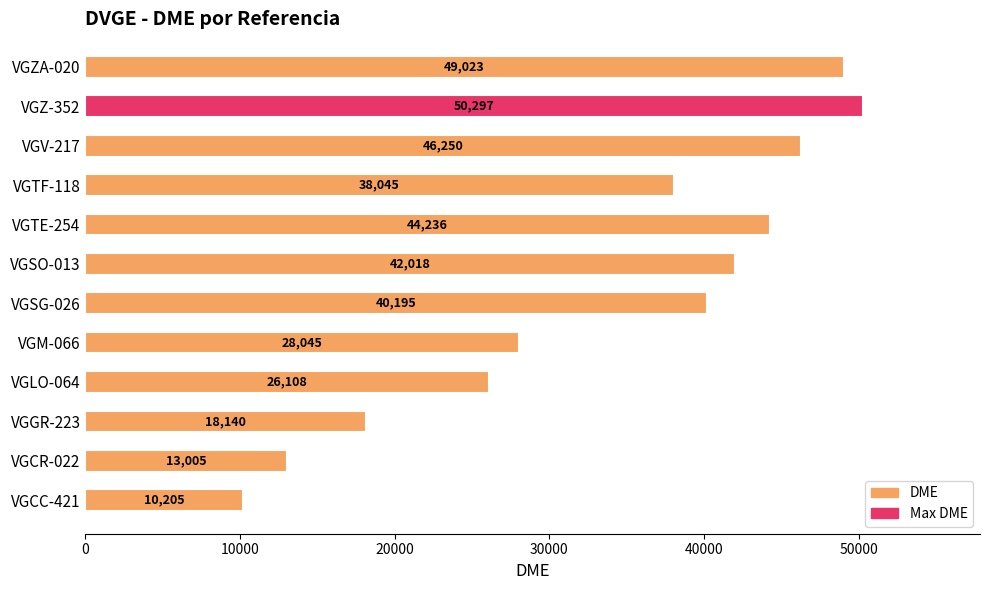

Rank the categories by value from lowest to highest.

VGCC-421, VGCR-022, VGGR-223, VGLO-064, VGM-066, VGTF-118, VGSG-026, VGSO-013, VGTE-254, VGV-217, VGZA-020, VGZ-352